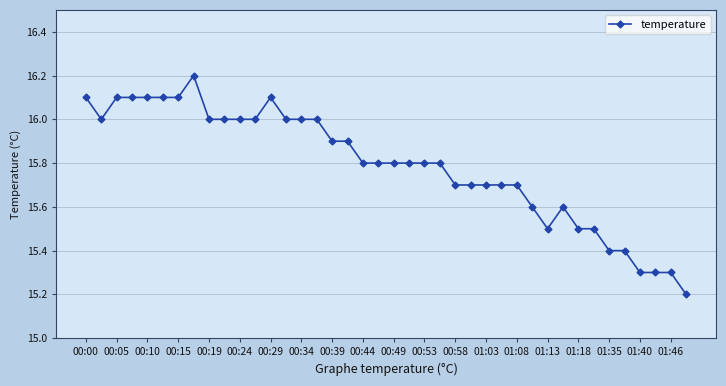

Is this an area chart (filled region under the line)?

No